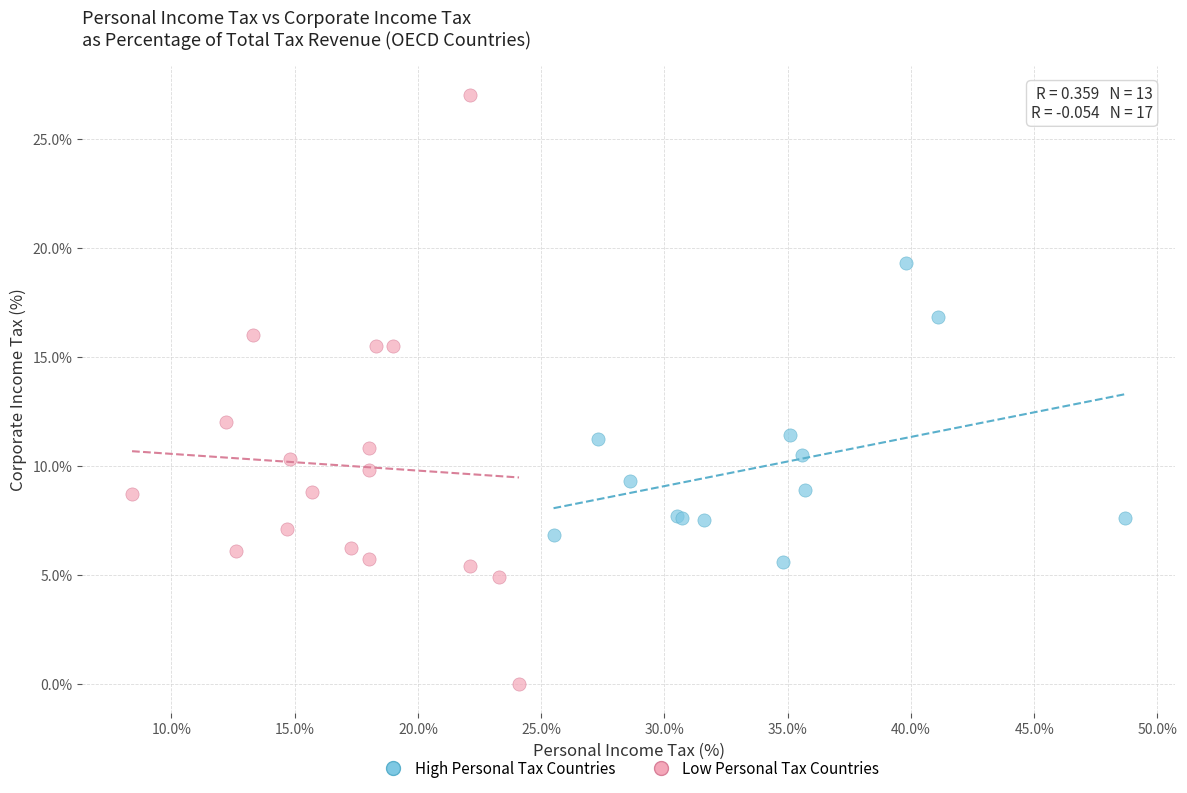

Which series contains the highest Y value?

Low Personal Tax Countries